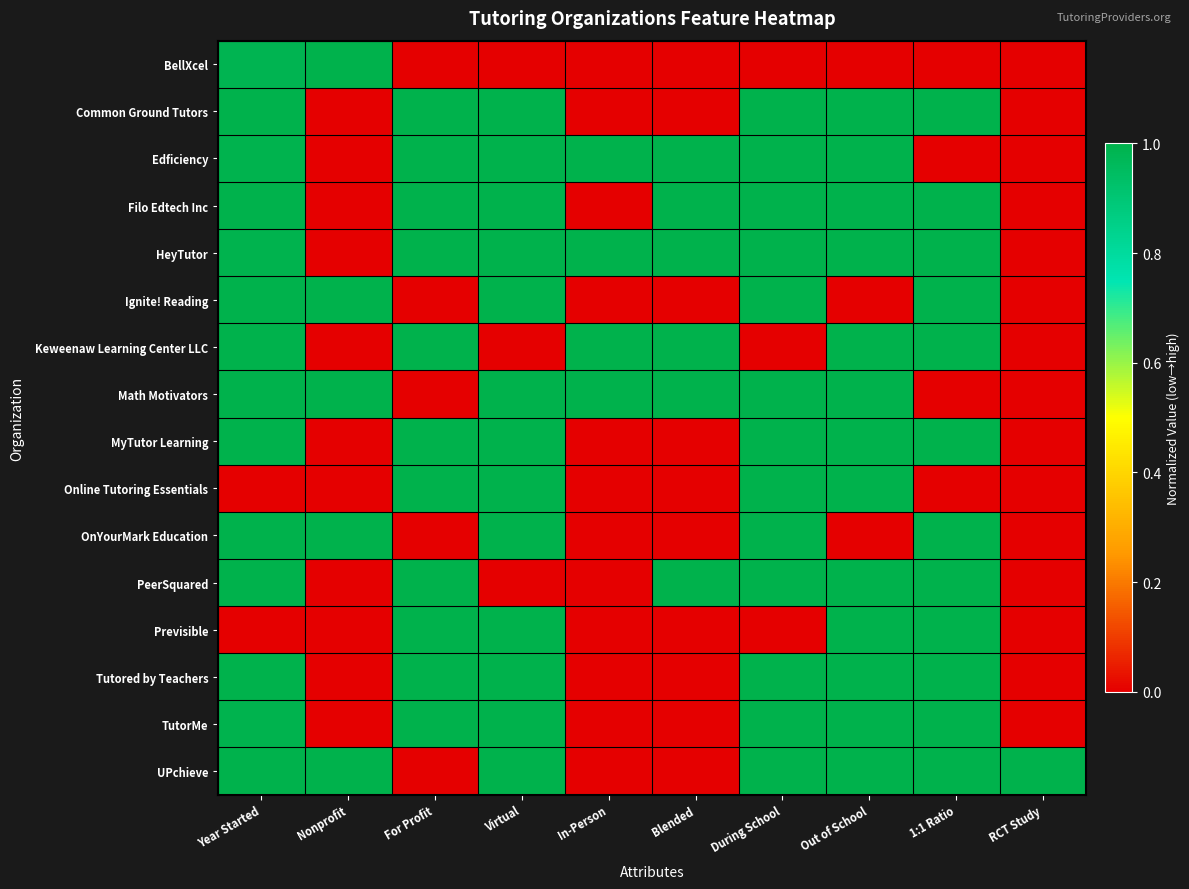

Which series has the widest spread of values?

BellXcel